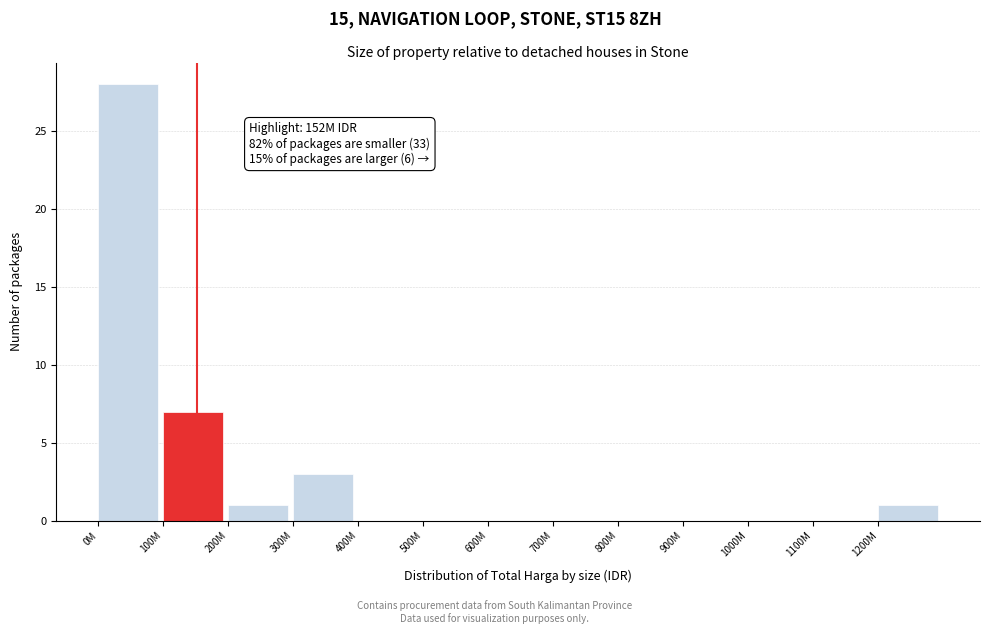

Reading left to right, list all the values displayed in this chart.

0M=28	100M=7	200M=1	300M=3	400M=0	500M=0	600M=0	700M=0	800M=0	900M=0	1000M=0	1100M=0	1200M=1